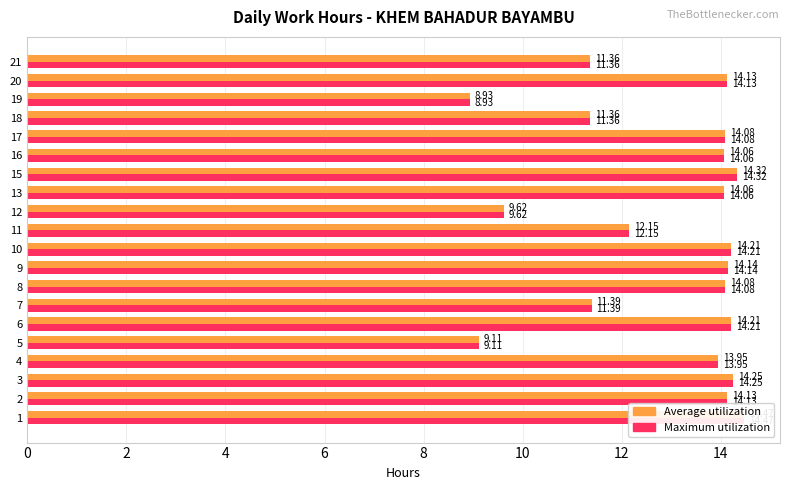

What are all the series names shown in the legend?

Average utilization, Maximum utilization